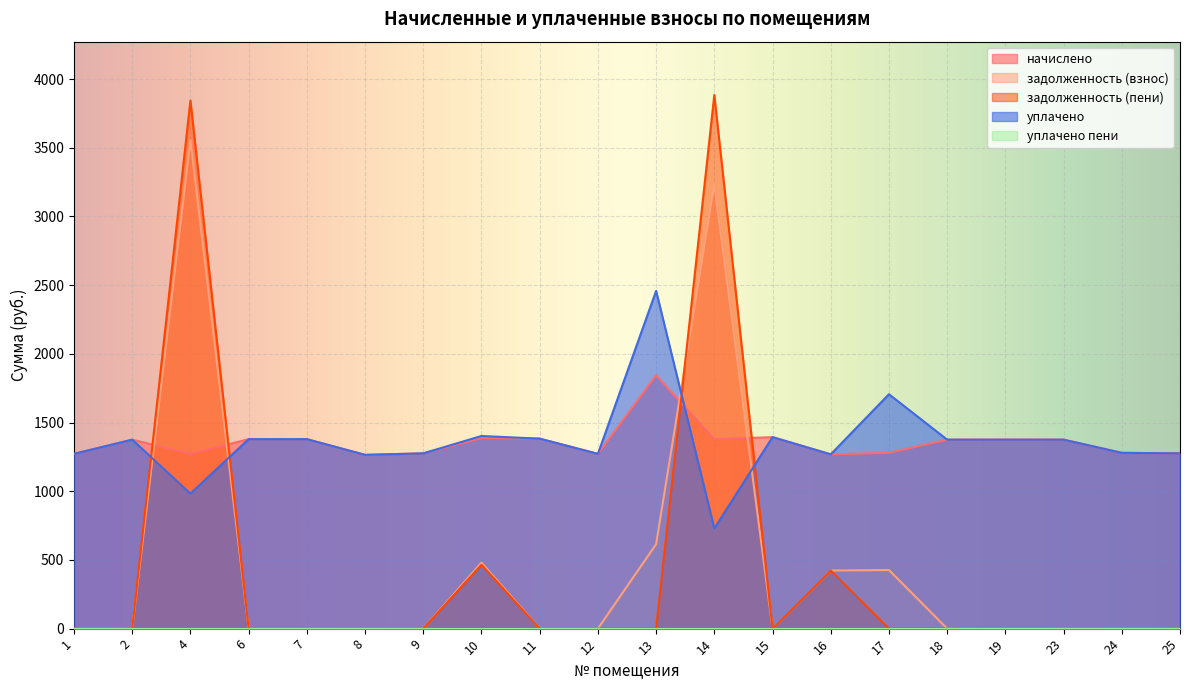

Where is the first local minimum for уплачено?

4